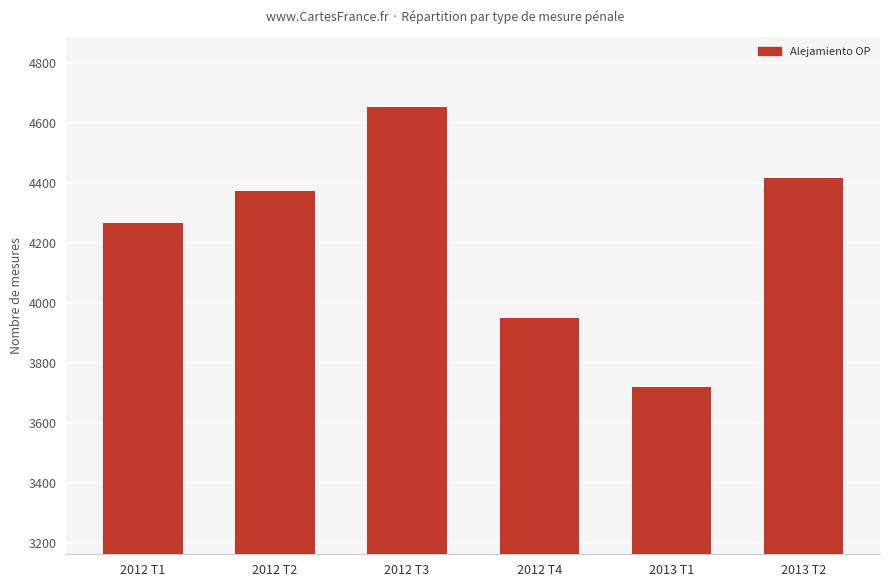

At which category does the chart reach its peak across all series?

2012 T3